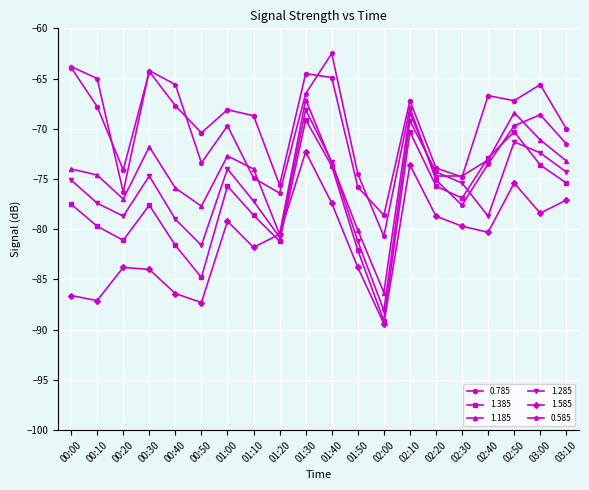

The value of 1.285 at 02:20 is -24.5. True or false?

False